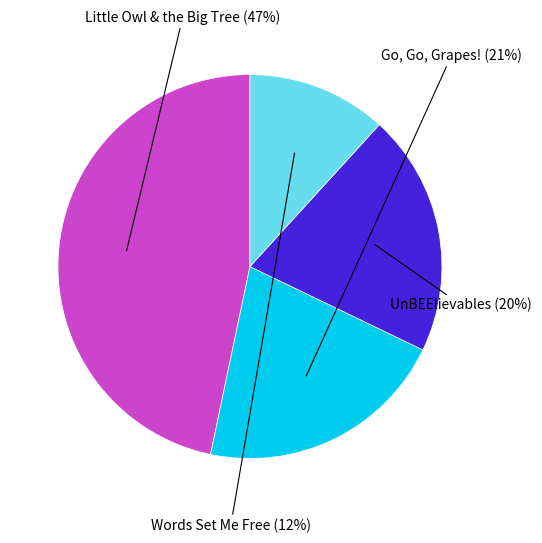

Does any single category account for the majority?

No